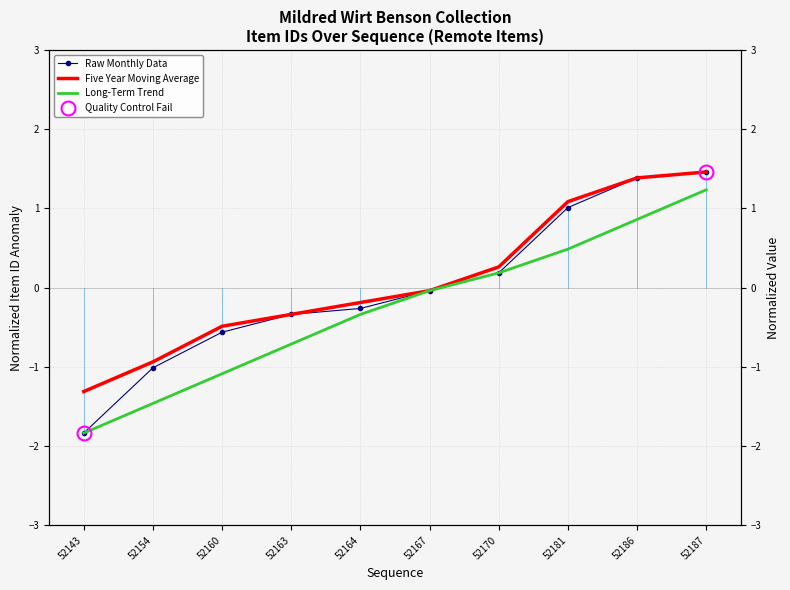

What is the sum of all Five Year Moving Average values?

0.9